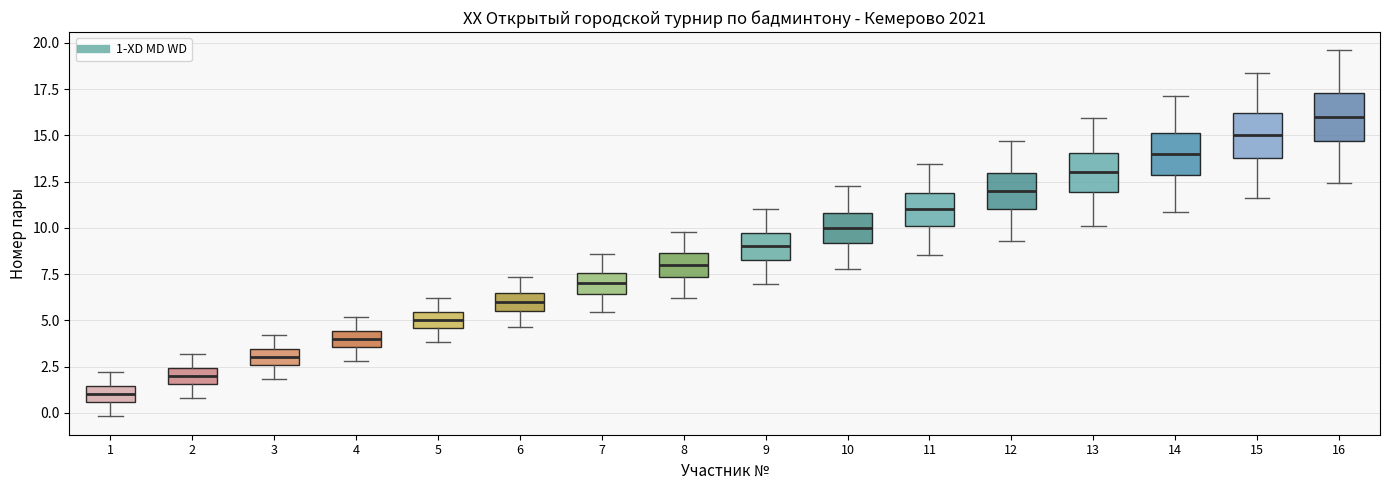

Which box's median line is the highest?

16